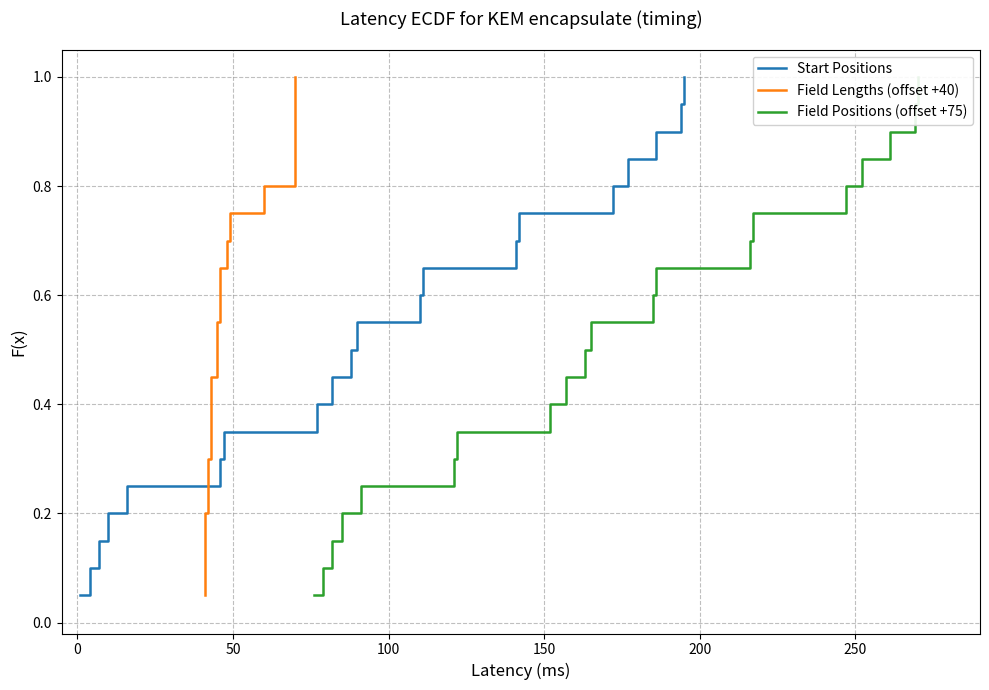

What is the difference between the maximum and minimum values in the Field Lengths (offset +40) series?

0.9